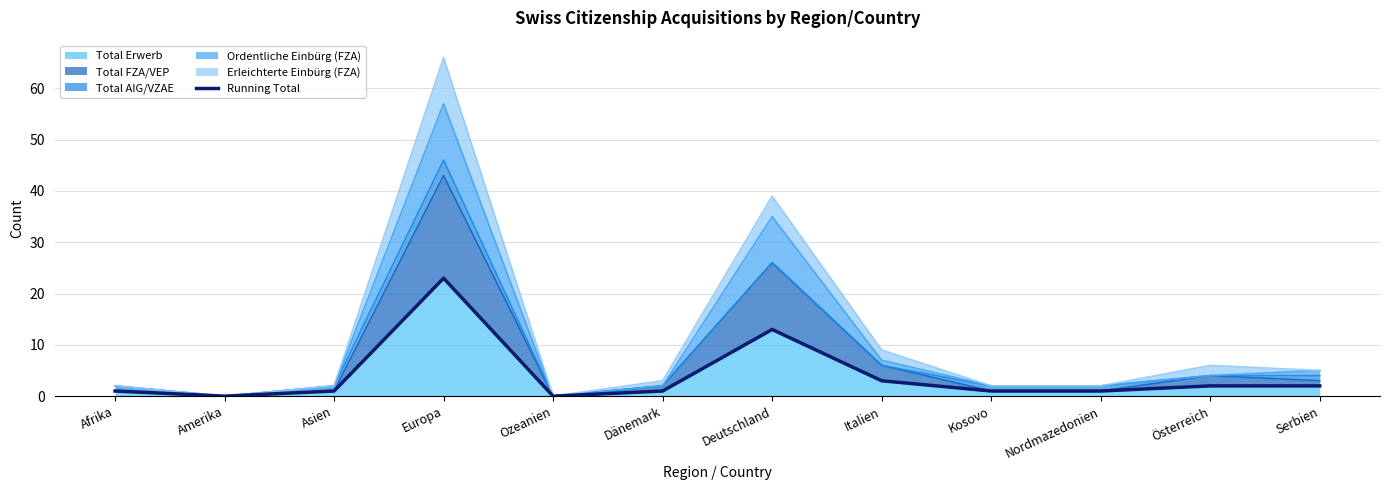

What is the change in value from Ozeanien to Kosovo?

+1